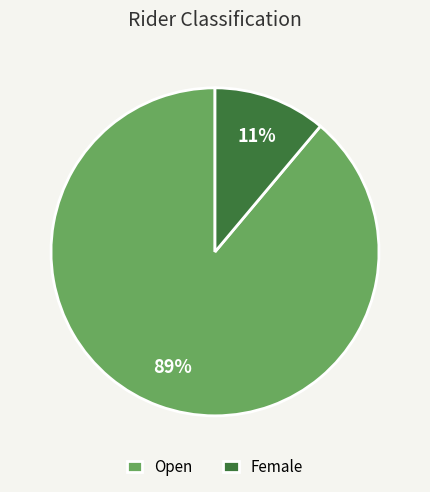

What is the smallest slice in the pie chart?

Female